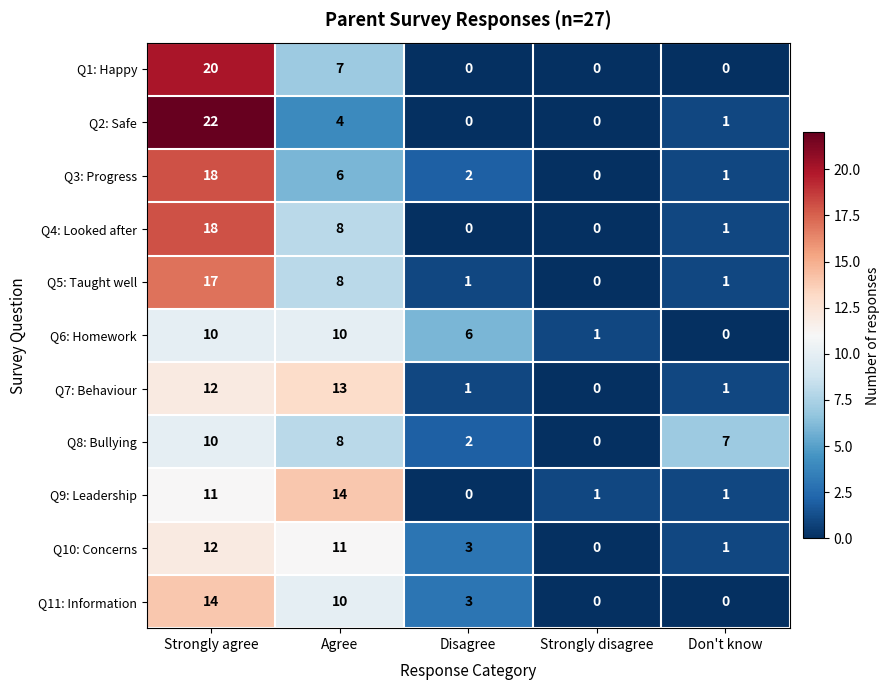

What is the average value of the Q8: Bullying series?

5